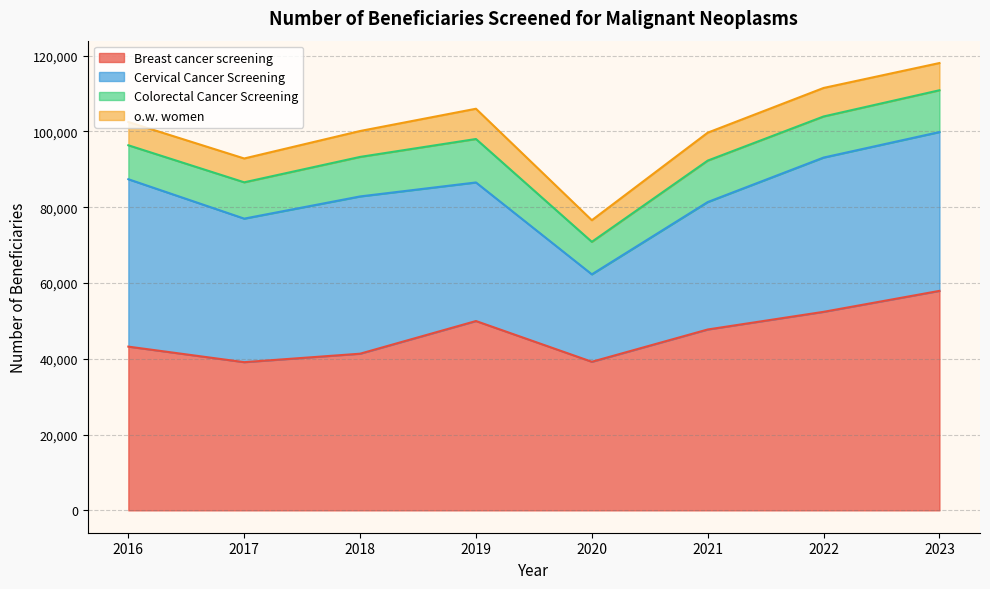

Reading left to right, transcribe all the data shown in this chart.

Breast cancer screening: 43208	39106	41339	49961	39209	47728	52387	57920
Cervical Cancer Screening: 44173	37879	41502	36568	23075	33629	40711	41912
Colorectal Cancer Screening: 8959	9584	10429	11469	8577	10937	10843	11028
o.w. women: 6148	6289	6837	7984	5700	7375	7525	7184